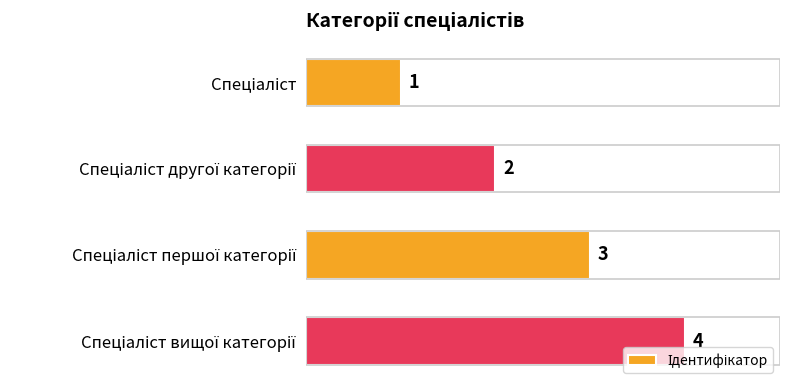

What is the sum of all values?

10